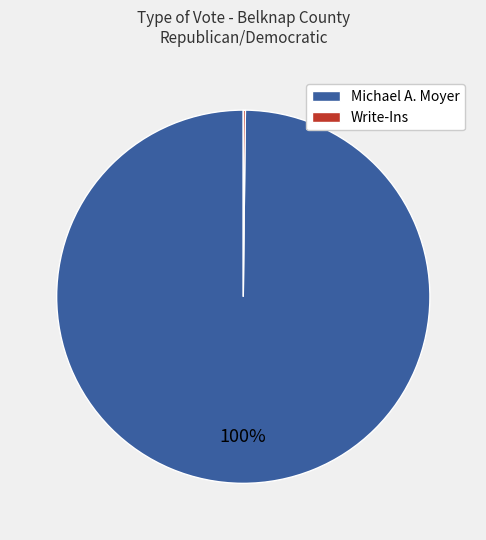

Is it true that Michael A. Moyer is 100% of the pie?

True